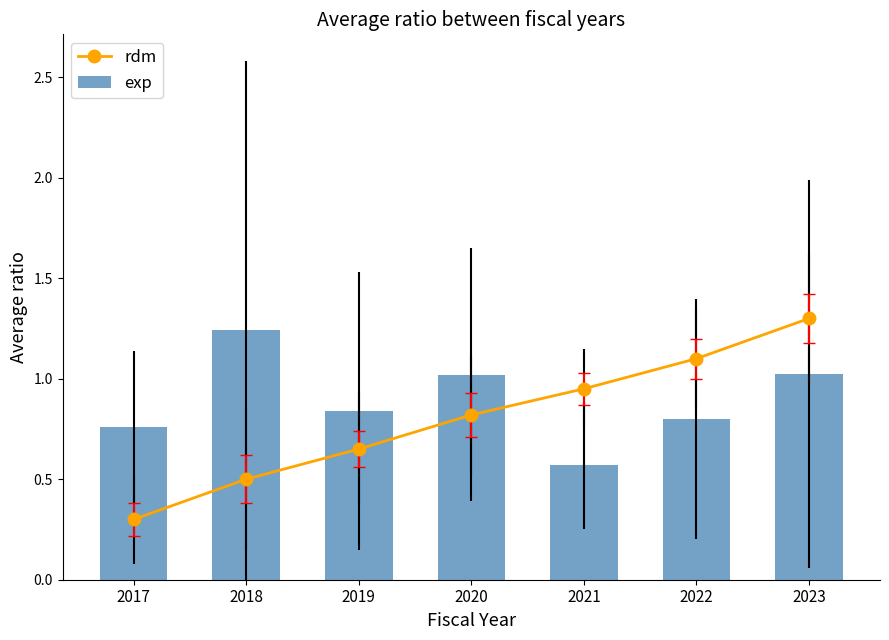

What is the difference between the second highest and second lowest values in the exp series?

0.3